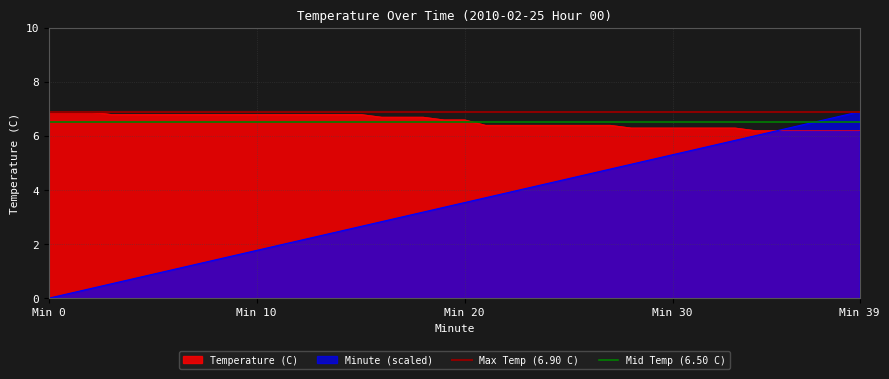

How many lines are shown in the chart?

2